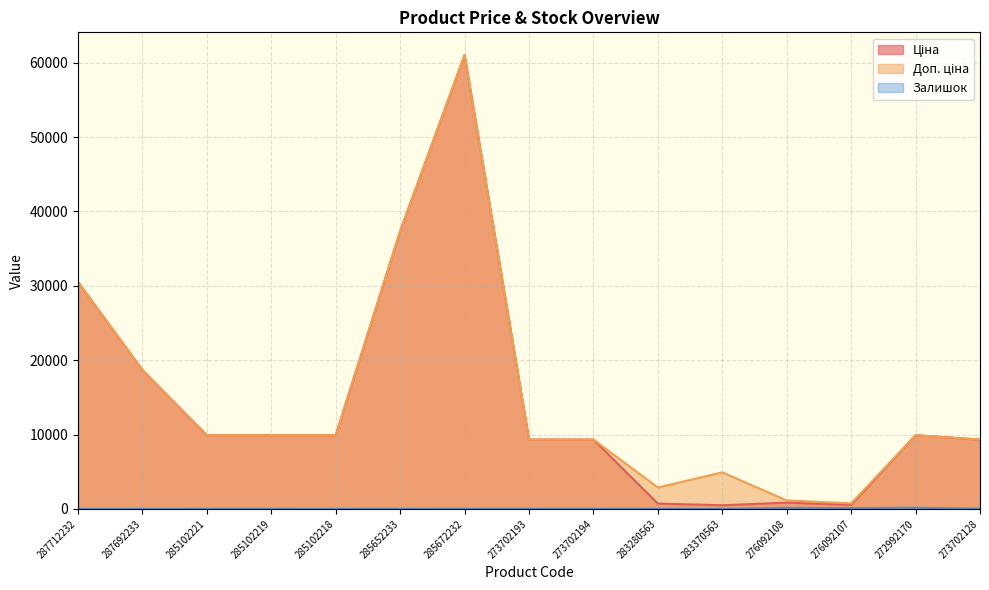

Reading right to left, list all the values displayed in this chart.

Ціна: 9321.4	9908.5	547.8	842.8	491.7	719.6	9321.4	9321.4	61024.7	37343.0	9908.5	9908.5	9908.5	18671.5	30512.3
Доп. ціна: 9321.4	9908.5	742.0	1142.1	4917.4	2878.5	9321.4	9321.4	61024.7	37343.0	9908.5	9908.5	9908.5	18671.5	30512.3
Залишок: 34.0	159.0	107.0	144.0	8.0	11.0	18.0	19.0	15.0	12.0	3.0	7.0	8.0	0.0	0.0